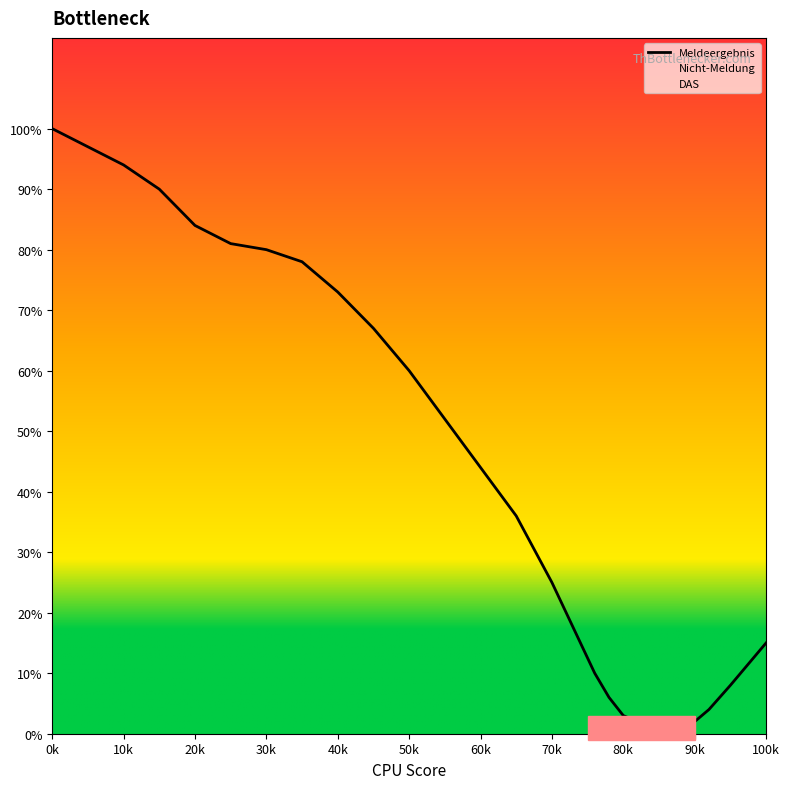

The value of Meldeergebnis at 1.36.70 is 2. True or false?

False